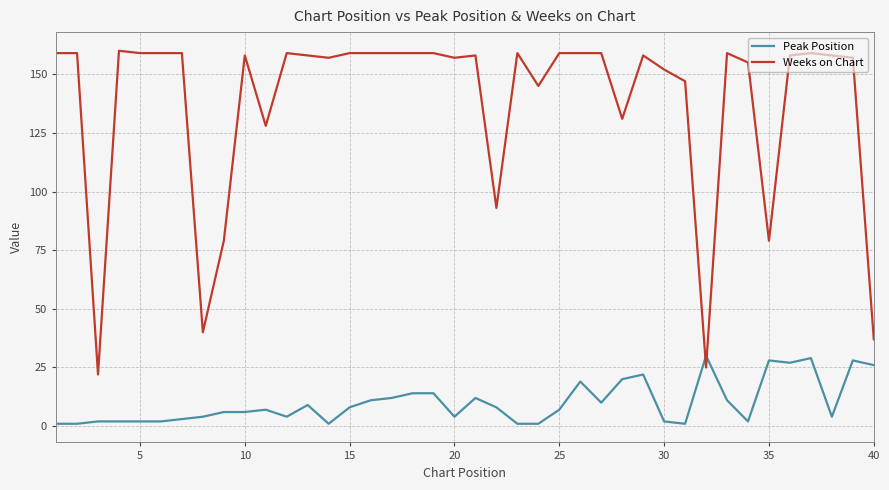

Which series has the widest spread of values?

Weeks on Chart